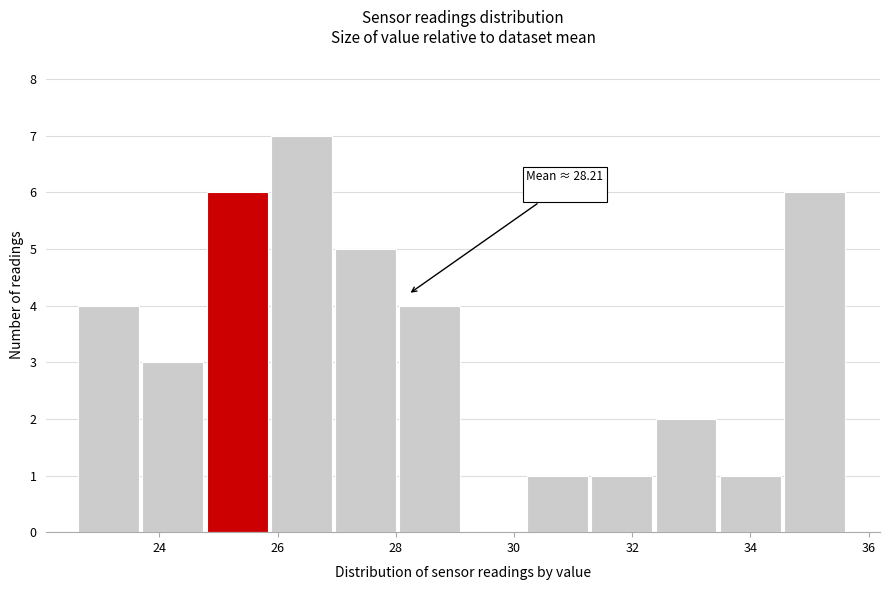

Over which range of the x-axis is the bar tallest?

25.8 to 27.0